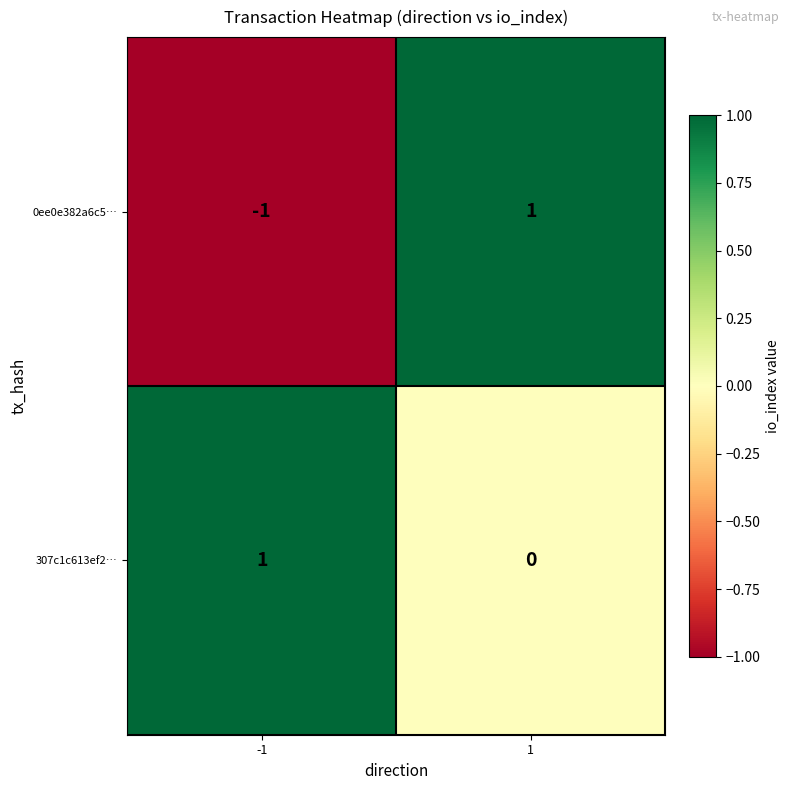

Rank the series by their average value, from highest to lowest.

307c1c613ef2…, 0ee0e382a6c5…